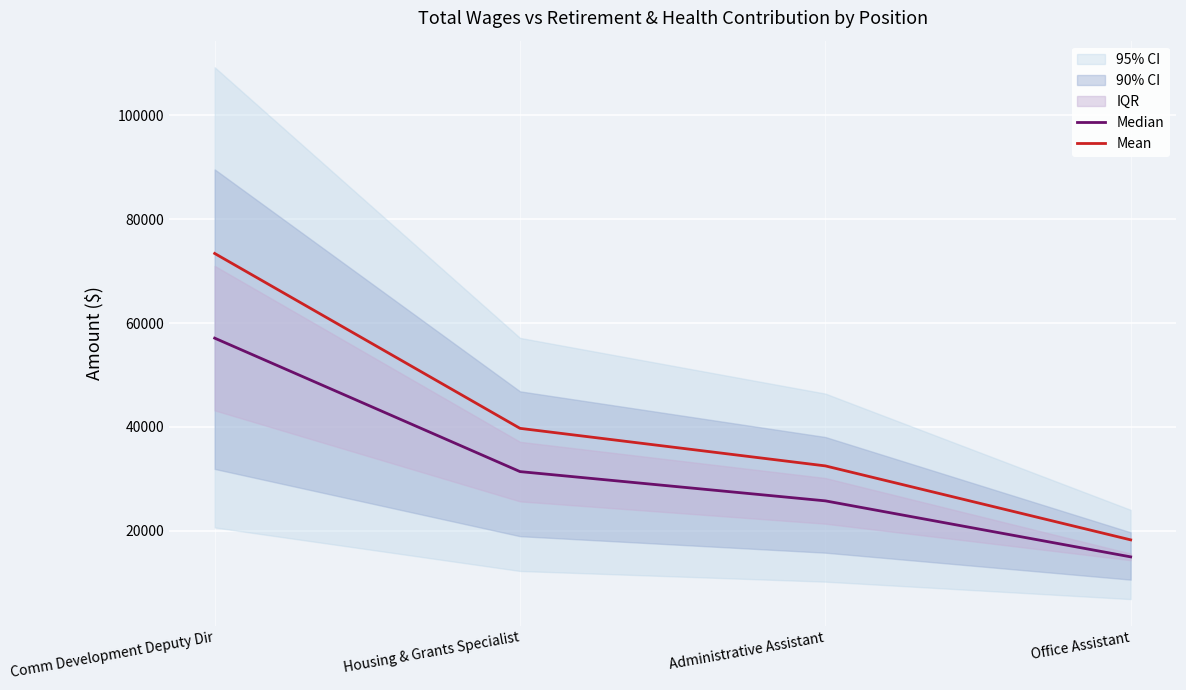

The Mean series shows 15133.4 at Comm Development Deputy Dir. True or false?

False